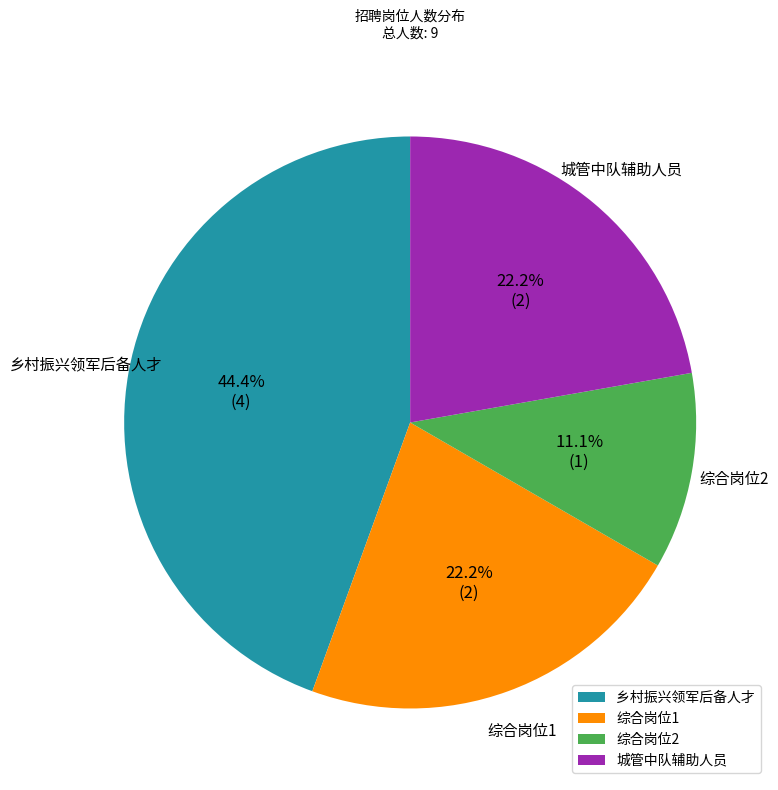

Is it true that 综合岗位2 is 23% of the pie?

False